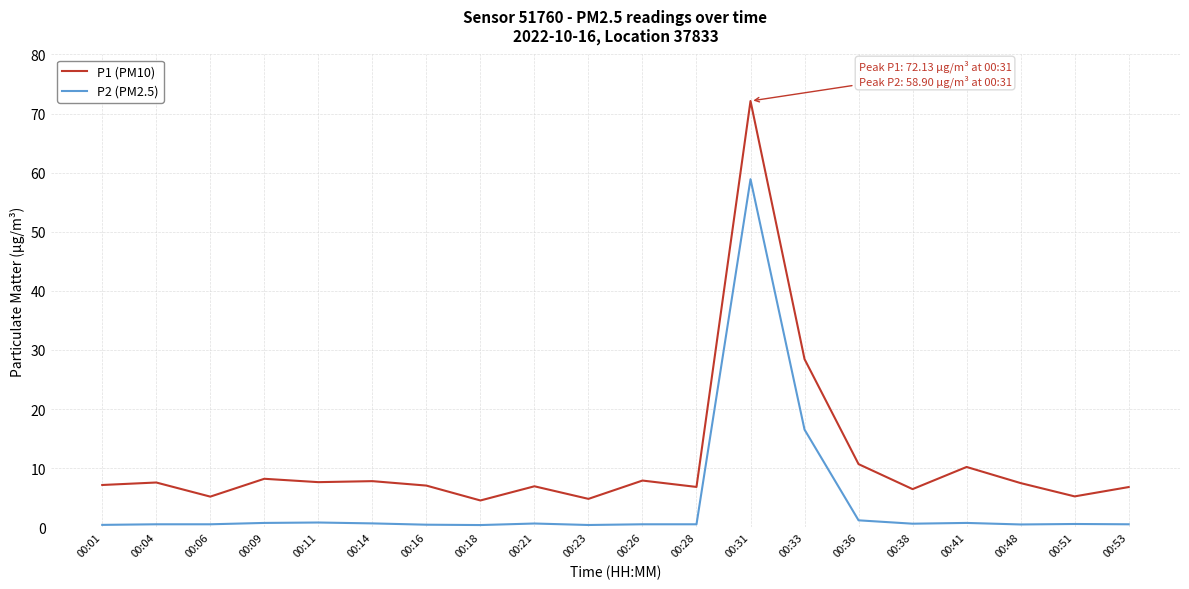

Which series has the widest spread of values?

P1 (PM10)